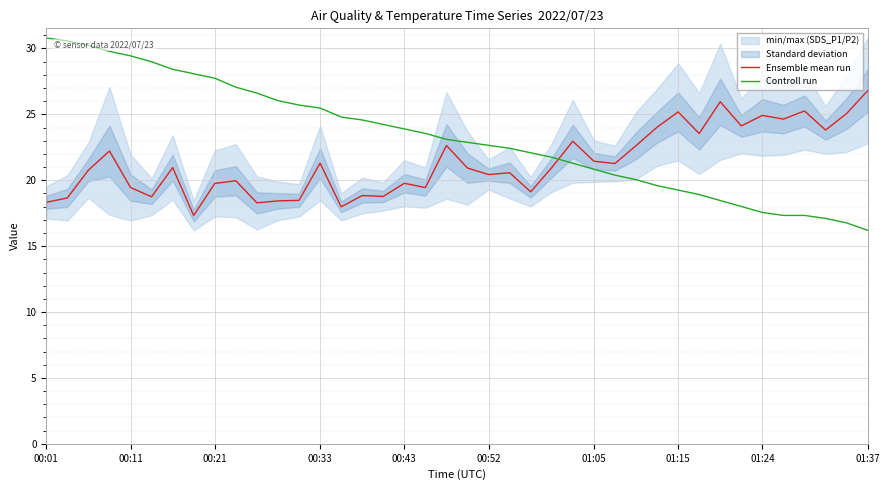

True or false: Controll run and Ensemble mean run intersect in this chart.

True